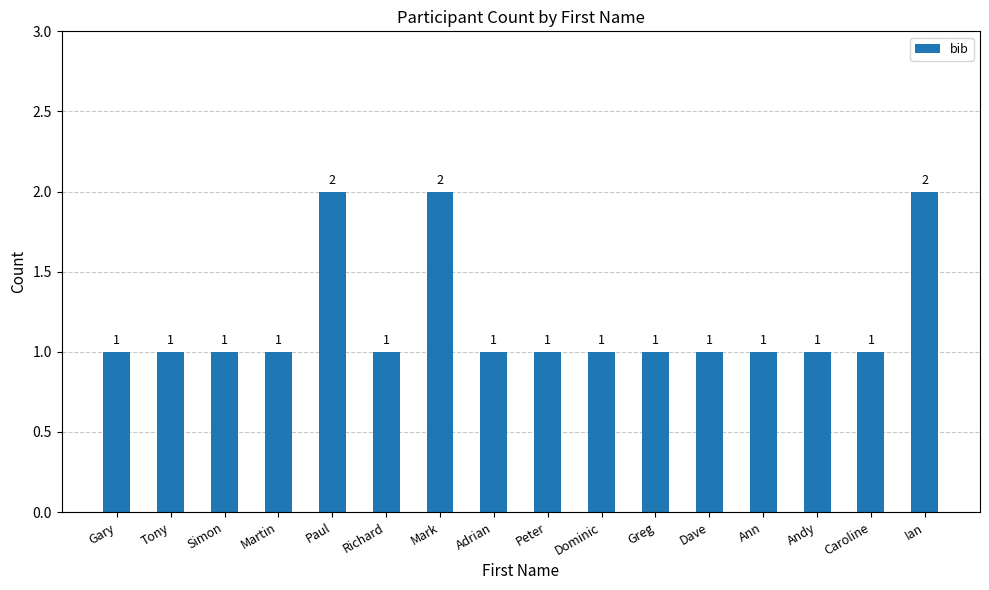

Which has a higher value, Tony or Ian?

Ian